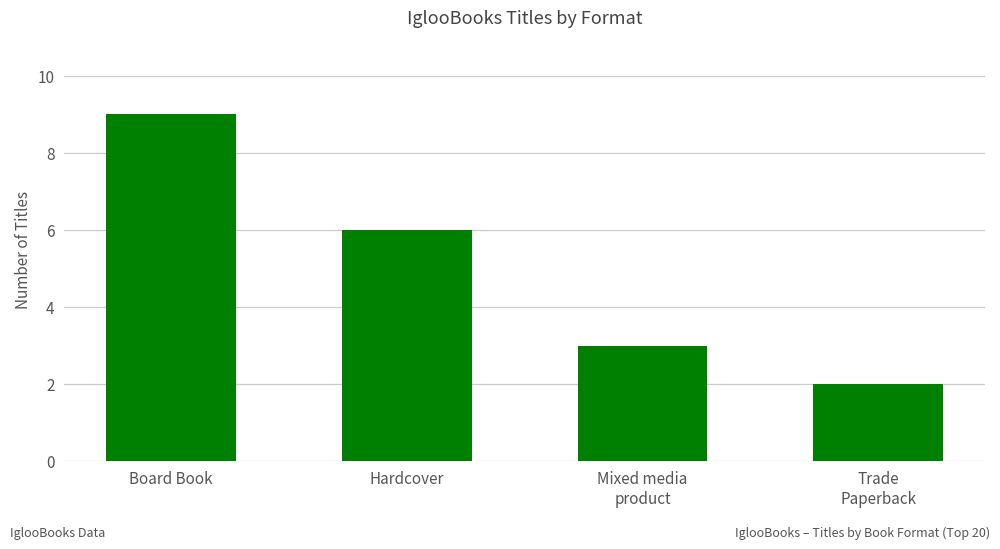

What is the label of the 4th bar from the right?

Board Book